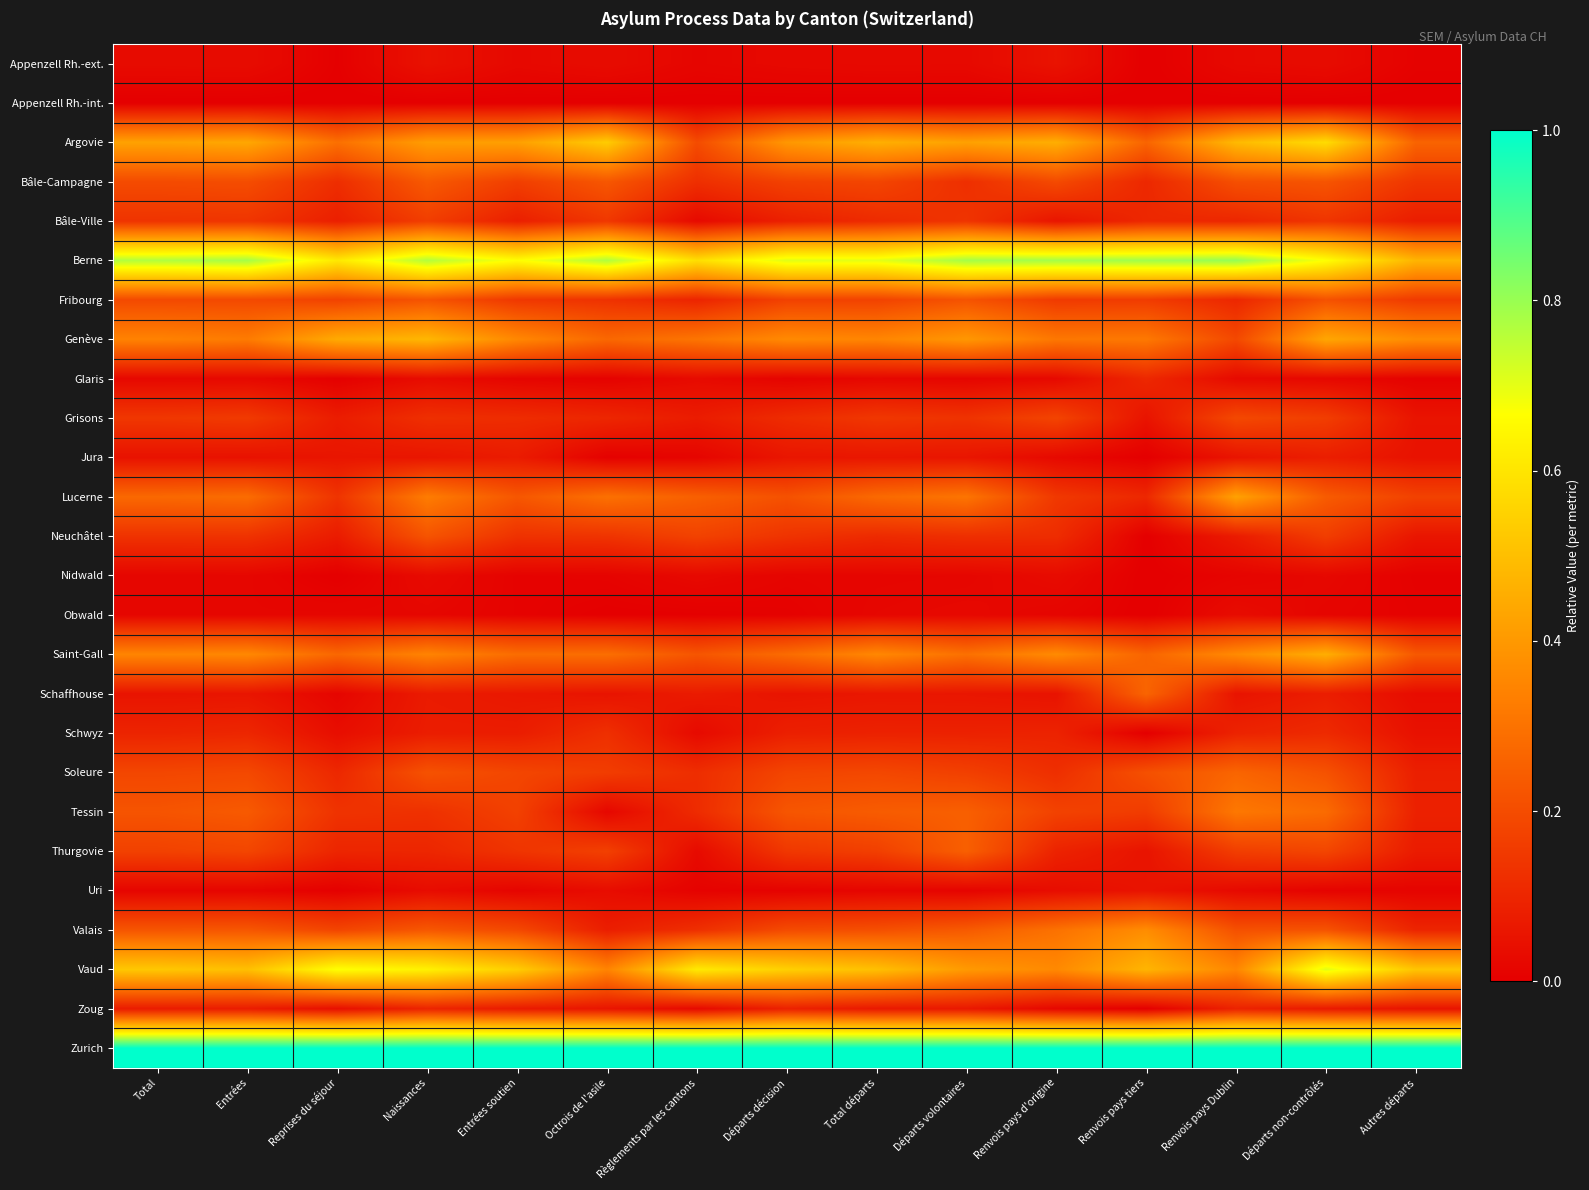

Which series has the largest total across all categories?

Zurich